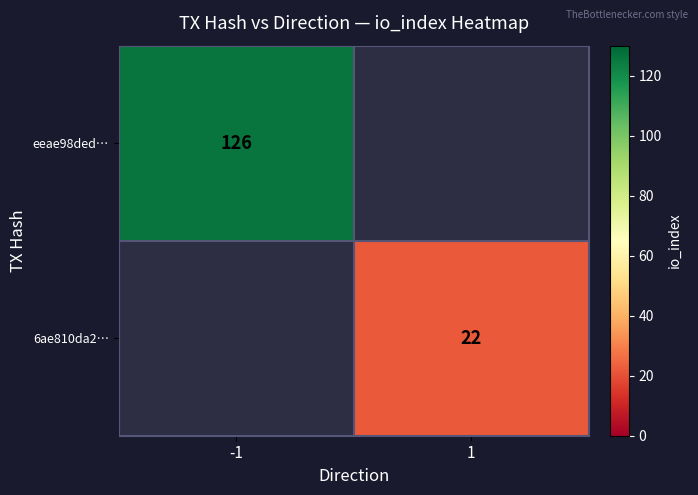

How many categories are shown in the chart?

2